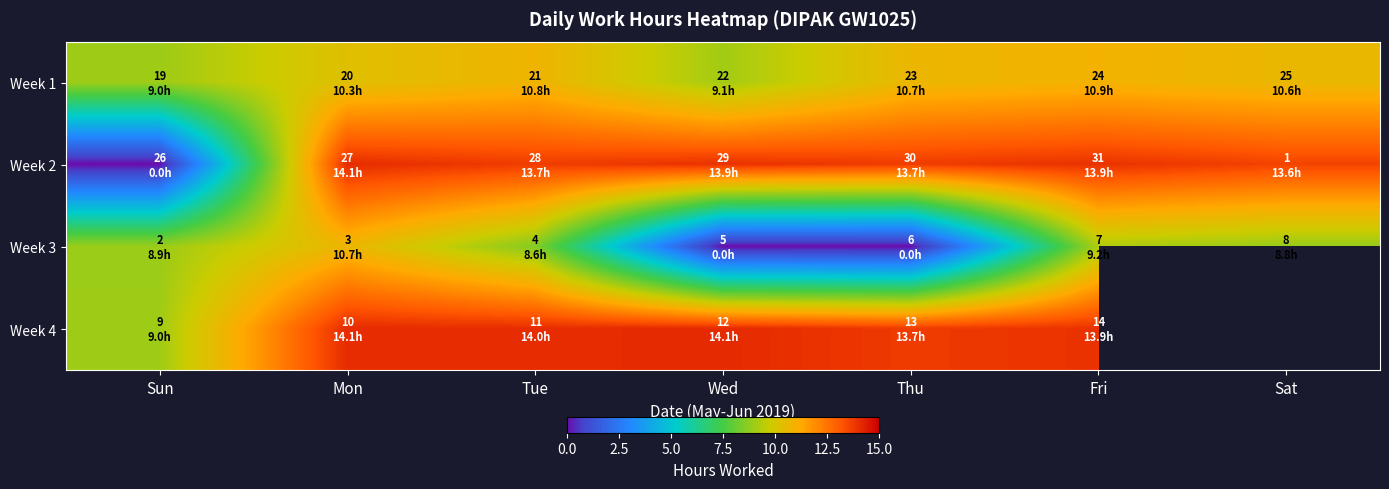

What is the approximate value of Week 3 at Fri?

9.2